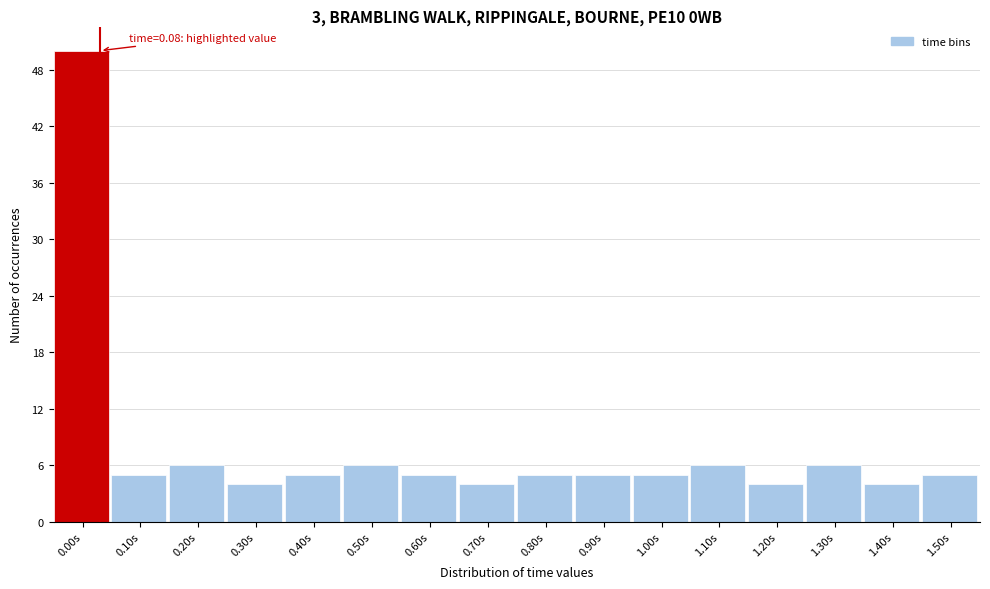

Reading right to left, list all the values displayed in this chart.

5	4	6	4	6	5	5	5	4	5	6	5	4	6	5	50